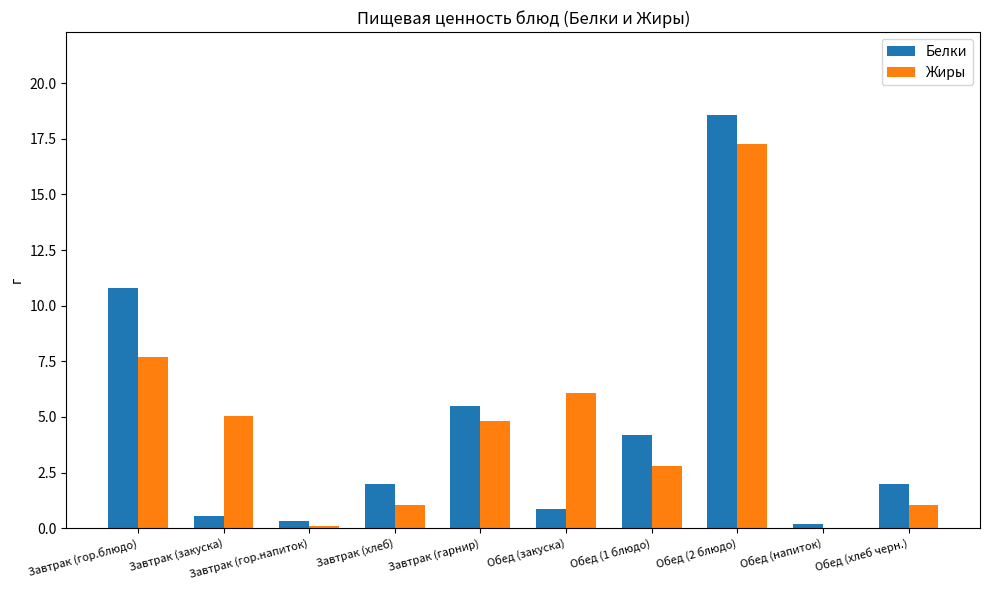

Is the value of Белки at Обед (закуска) greater than the value of Жиры at Завтрак (гор.блюдо)?

No